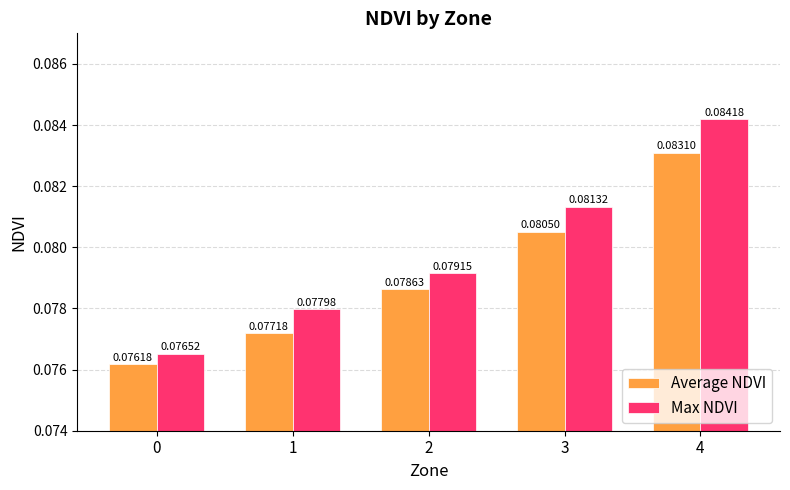

Which series has the largest range (max minus min)?

Max NDVI